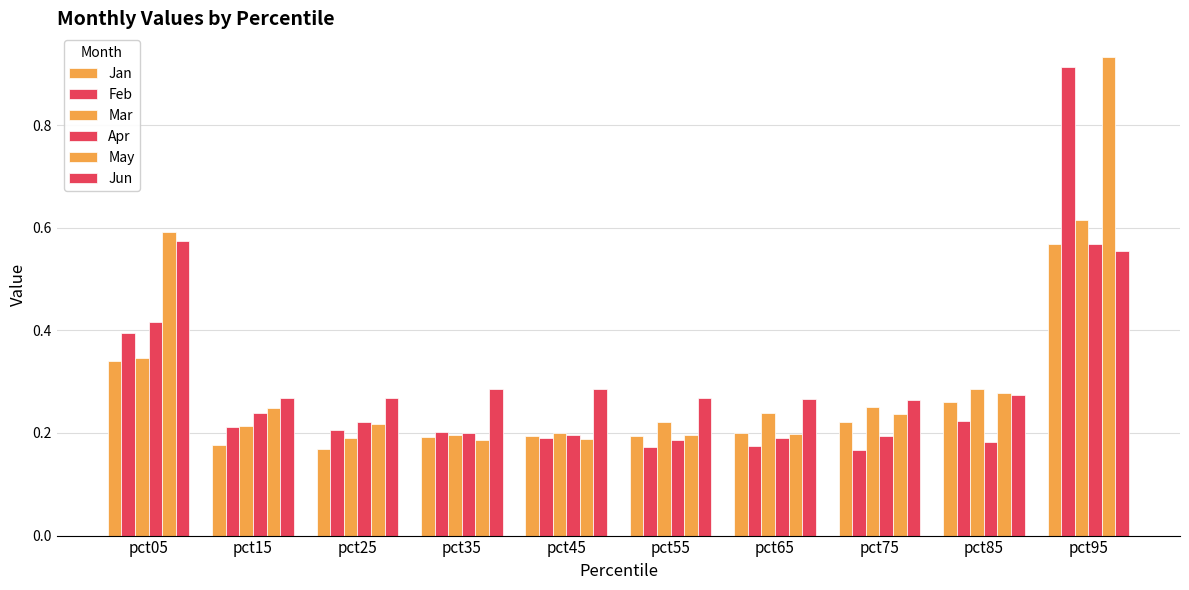

What is the difference between the Jun values at pct35 and pct95?

0.3